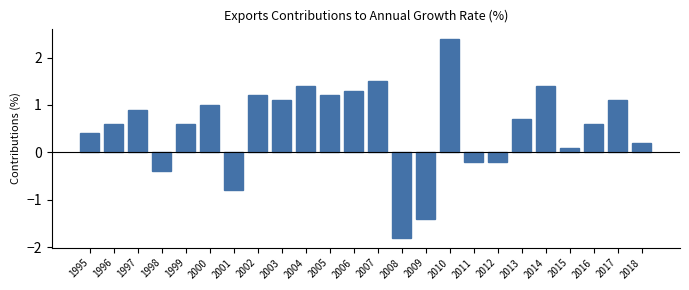

Reading left to right, list all the values displayed in this chart.

0.4	0.6	0.9	-0.4	0.6	1.0	-0.8	1.2	1.1	1.4	1.2	1.3	1.5	-1.8	-1.4	2.4	-0.2	-0.2	0.7	1.4	0.1	0.6	1.1	0.2